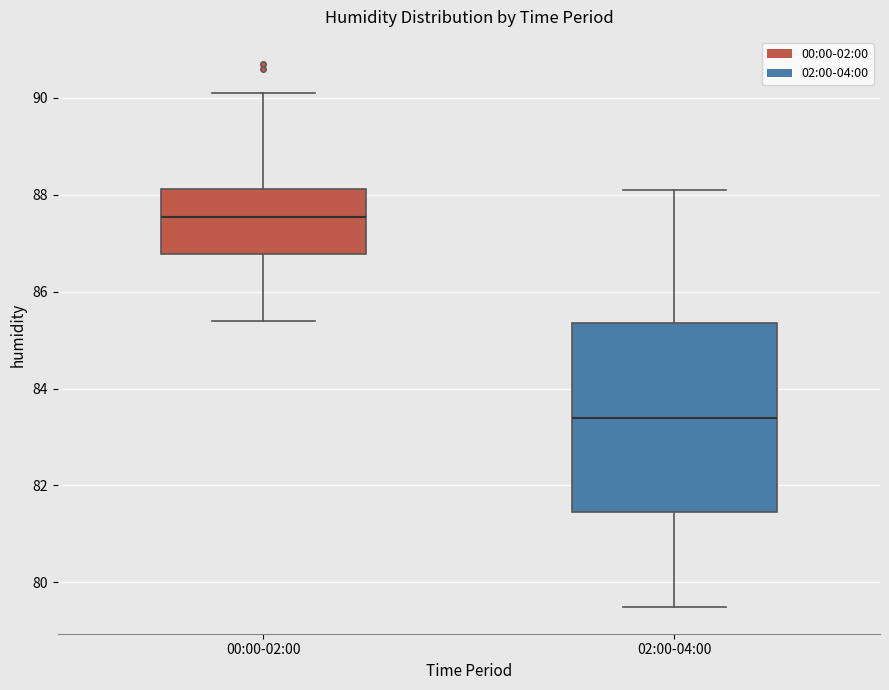

Reading left to right, read every box against the y-axis: the position of its median line, the range the box covers, and the ends of its whiskers. The values are not printed on the chart, so give them approximately, as read against the axis.

00:00-02:00: median 87.6, box 86.8 to 88.2, whiskers 85.4 to 90.2
02:00-04:00: median 83.4, box 81.4 to 85.4, whiskers 79.6 to 88.2